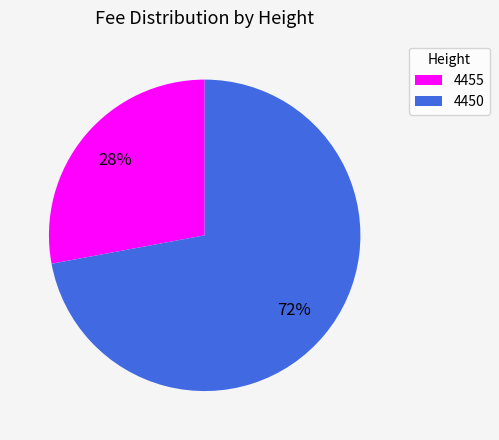

Count the number of slices in the pie.

2